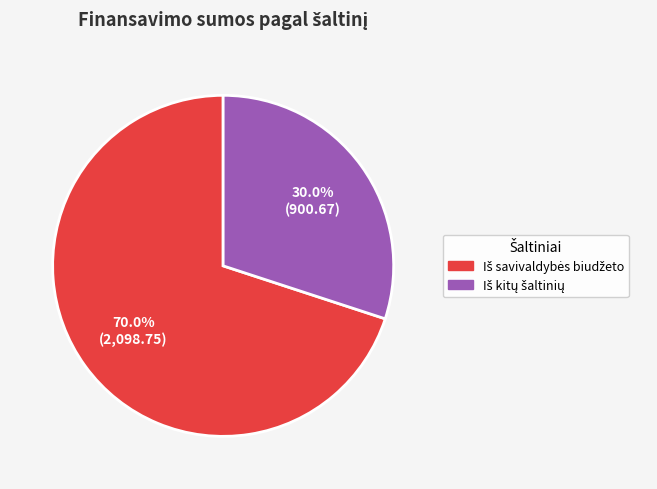

To the nearest percent, what is the difference between the largest and smallest slice percentages?

40%